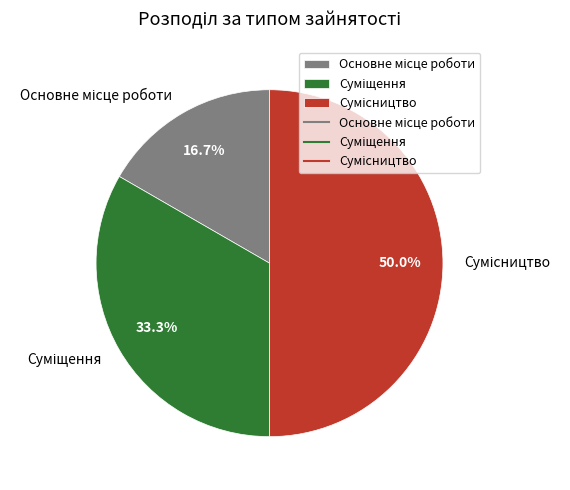

How much of the chart is everything except Сумісництво?

50.0%